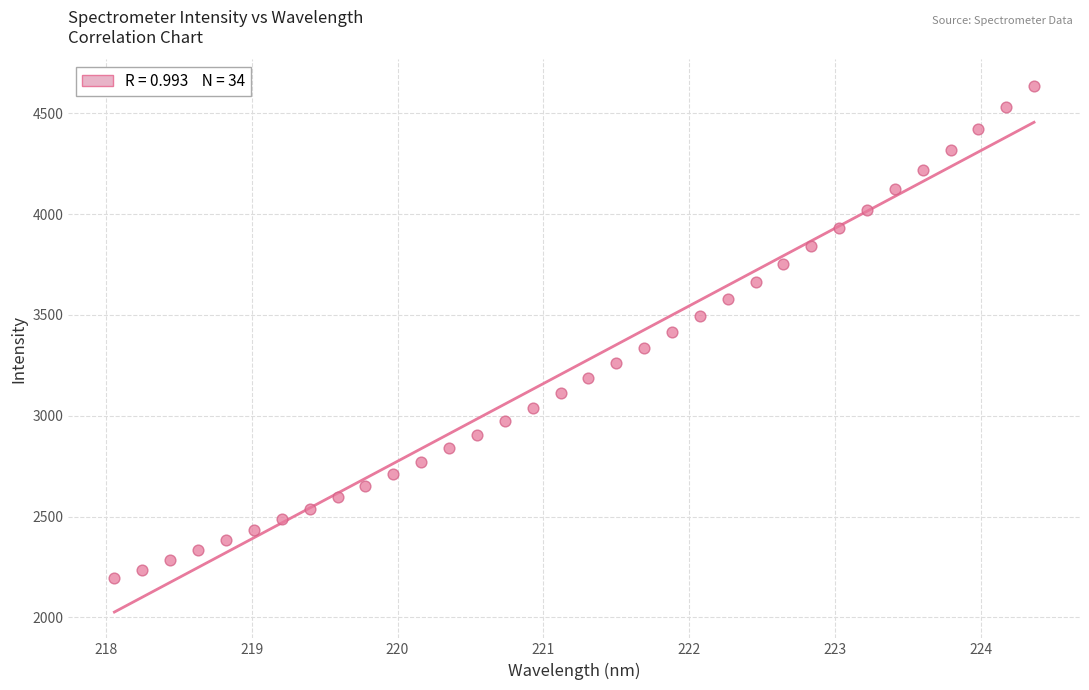

What is the range of X values (max minus min)?

6.3